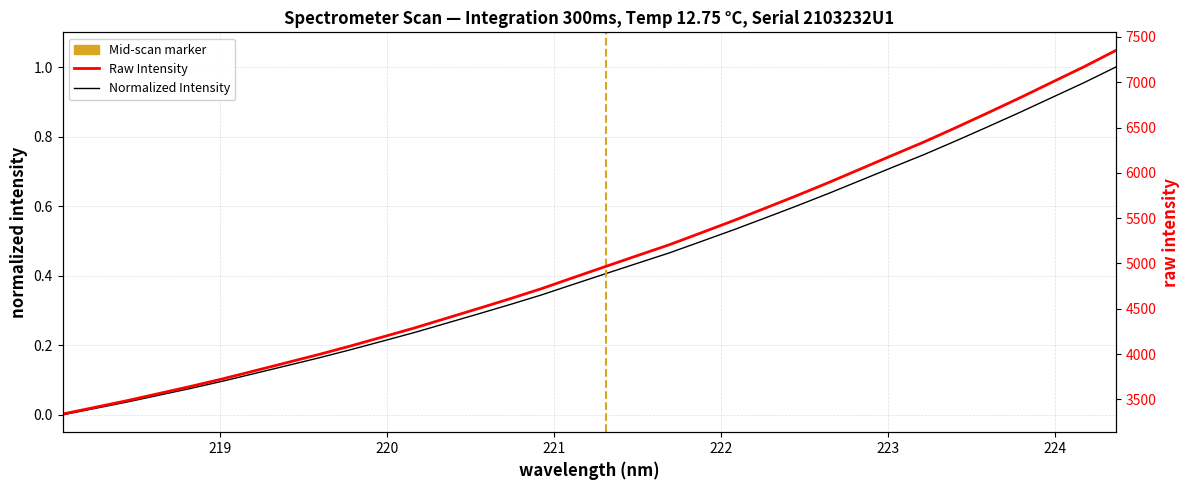

Rank the series by their maximum value, from lowest to highest.

Normalized Intensity, Raw Intensity